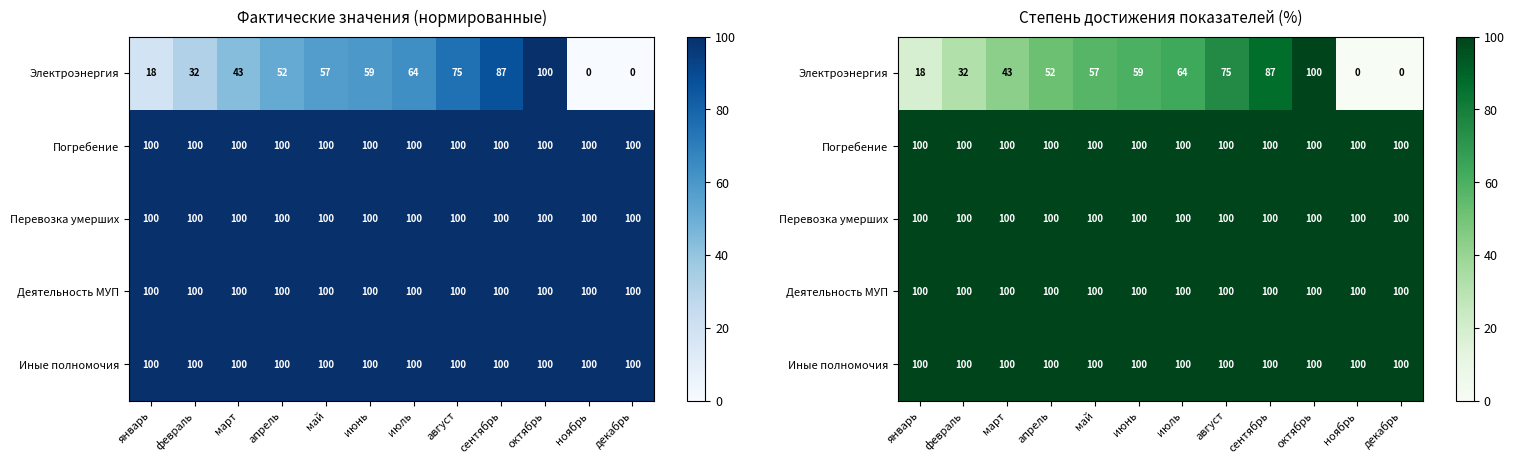

Between март and май, which is larger?

май